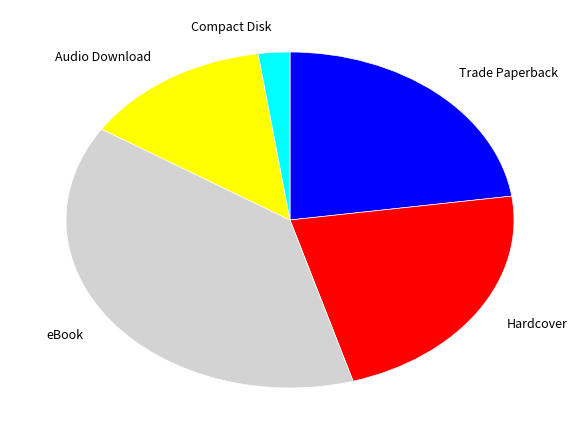

What is the ratio of the value at Hardcover to the value at eBook?

0.6